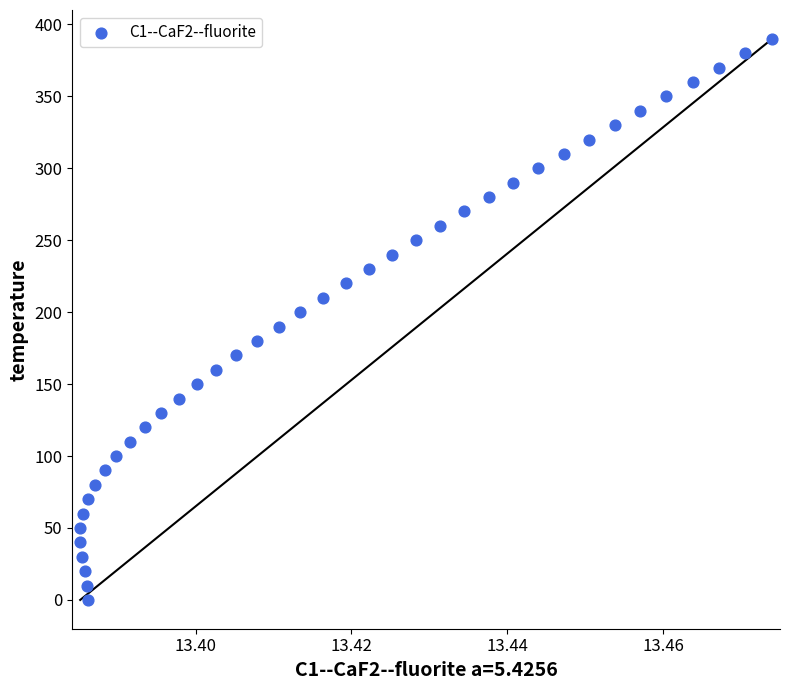

What is the range of Y values (max minus min)?

390